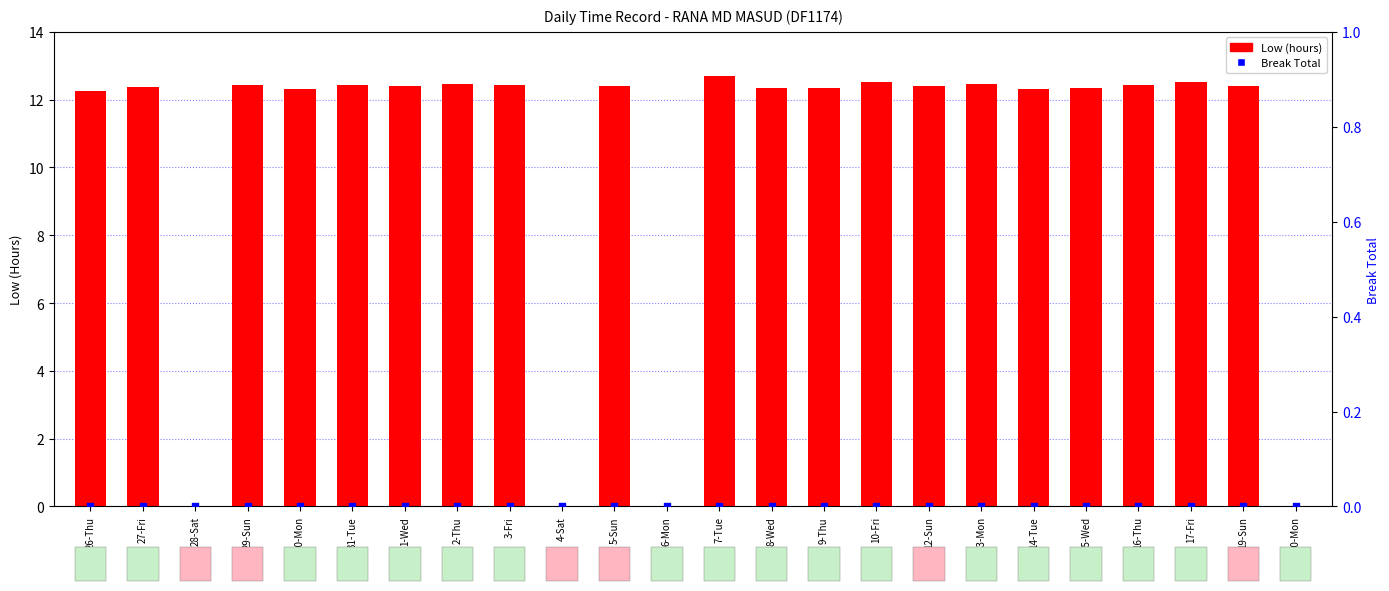

Which series has the largest Y range (max minus min)?

Low